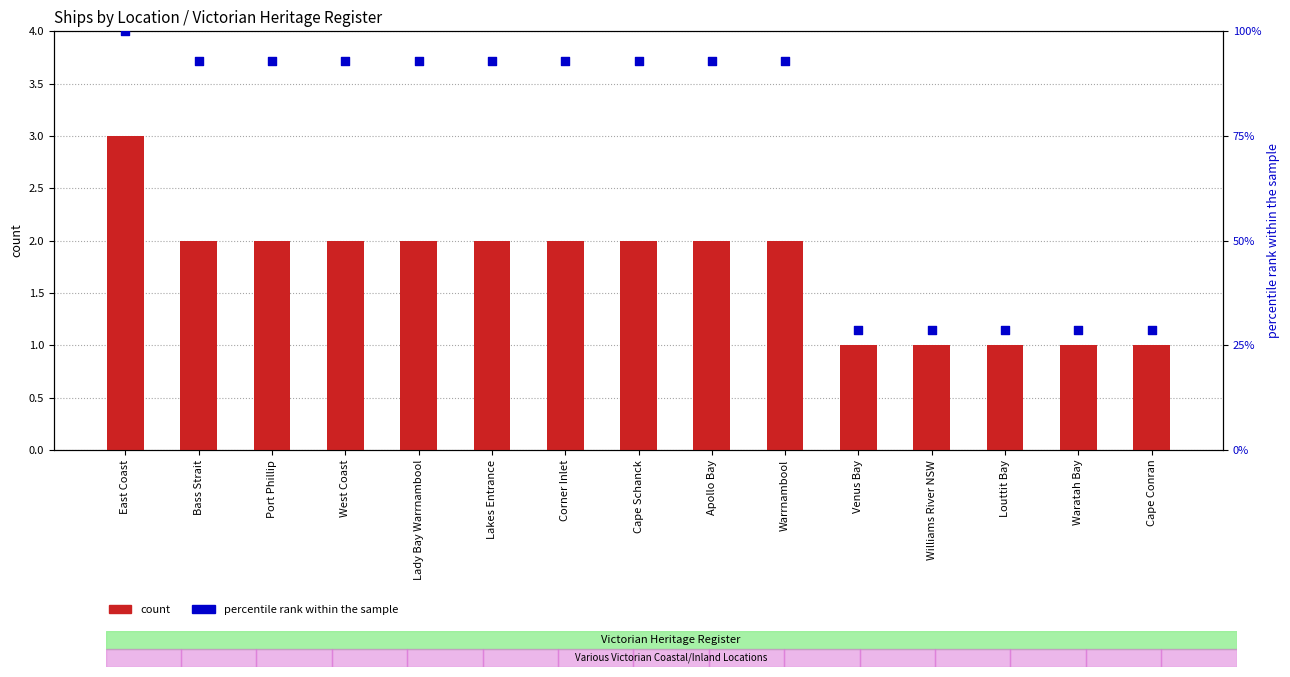

Which series contains the lowest Y value?

count